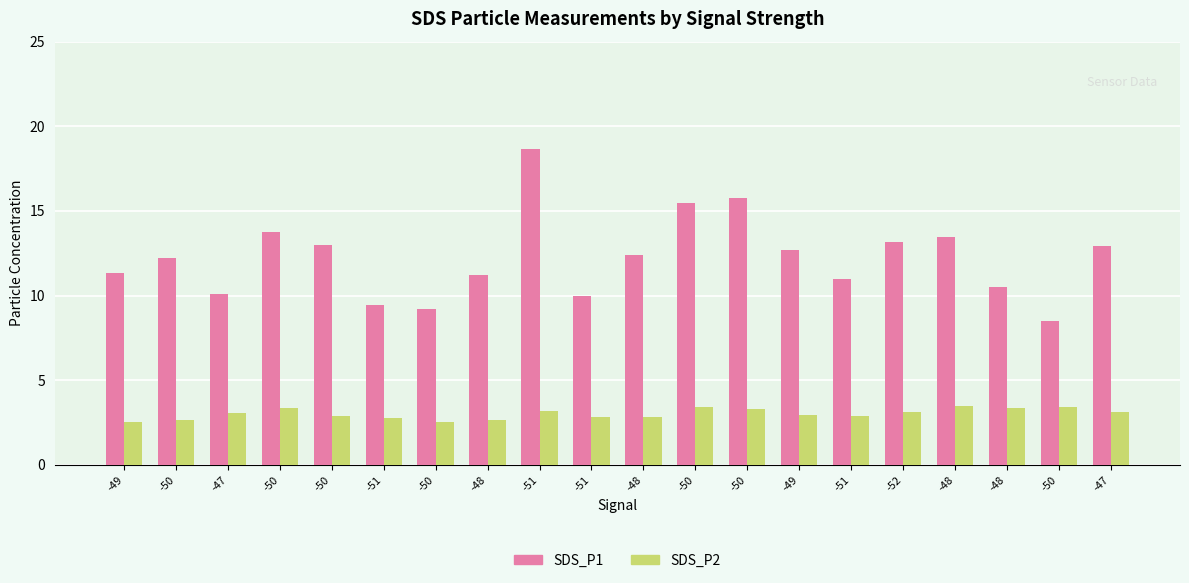

Reading left to right, extract all data points from this chart.

SDS_P1: -49=11.3	-50=12.2	-47=10.1	-50=13.7	-50=13.0	-51=9.4	-50=9.2	-48=11.2	-51=18.6	-51=10.0	-48=12.4	-50=15.5	-50=15.8	-49=12.7	-51=10.9	-52=13.2	-48=13.4	-48=10.5	-50=8.5	-47=12.9
SDS_P2: -49=2.5	-50=2.6	-47=3.1	-50=3.3	-50=2.9	-51=2.8	-50=2.5	-48=2.6	-51=3.2	-51=2.8	-48=2.8	-50=3.4	-50=3.3	-49=3.0	-51=2.9	-52=3.1	-48=3.5	-48=3.4	-50=3.4	-47=3.1